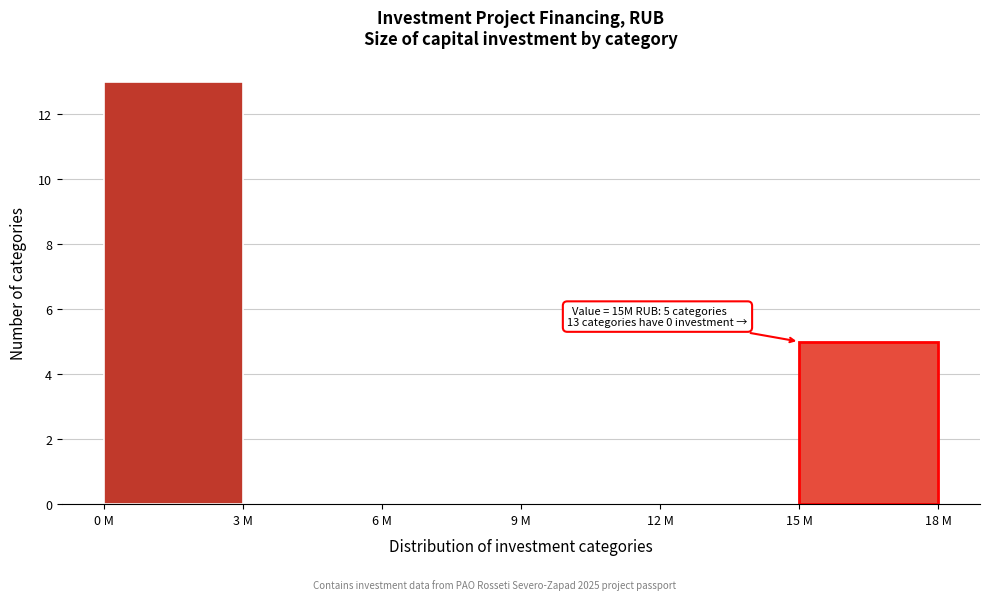

Reading left to right, extract all data points from this chart.

0 M=13	3 M=0	6 M=0	9 M=0	12 M=0	15 M=5